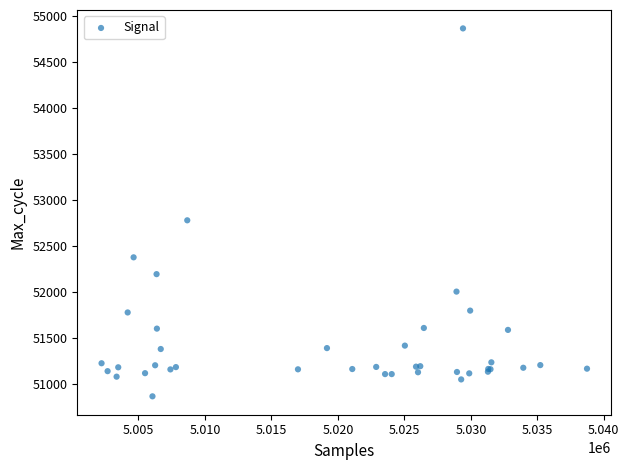

What Y value in the scatter plot is closest to 52867?

52781